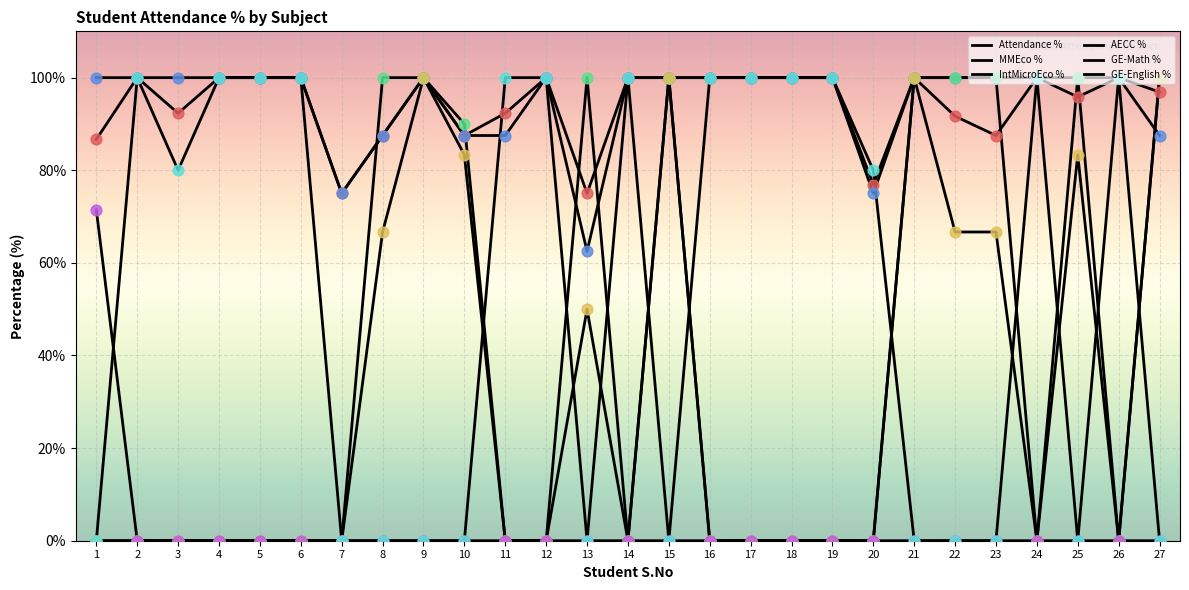

Is this an area chart (filled region under the line)?

No